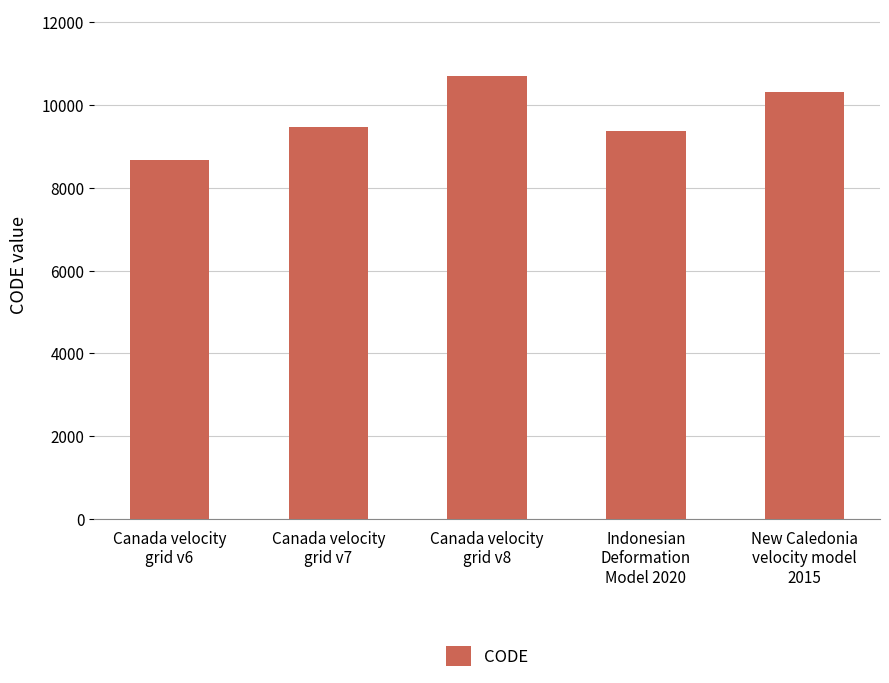

What is the value of the 2nd bar from the left?

9483